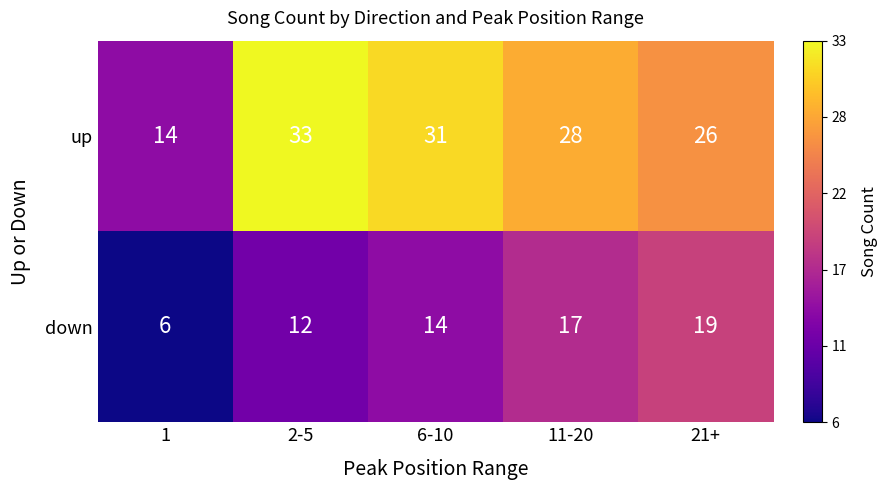

What is the spread (max minus min) of values at 2-5?

21